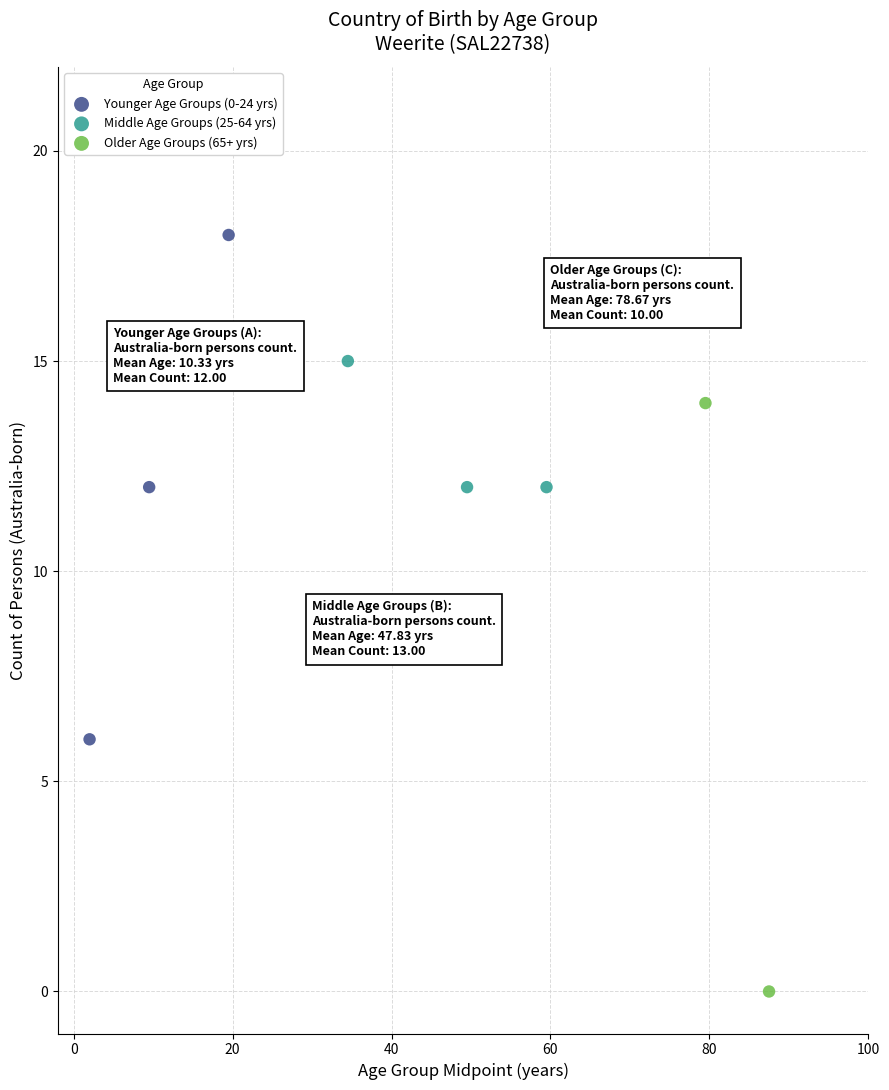

Which series has the largest Y range (max minus min)?

Older Age Groups (65+ yrs)